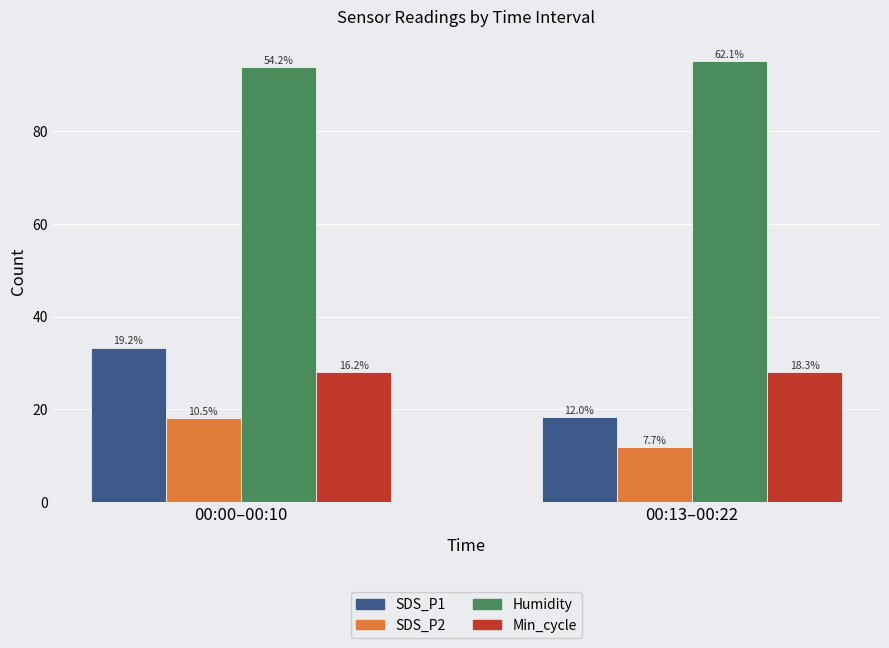

What are all the series names shown in the legend?

SDS_P1, SDS_P2, Humidity, Min_cycle